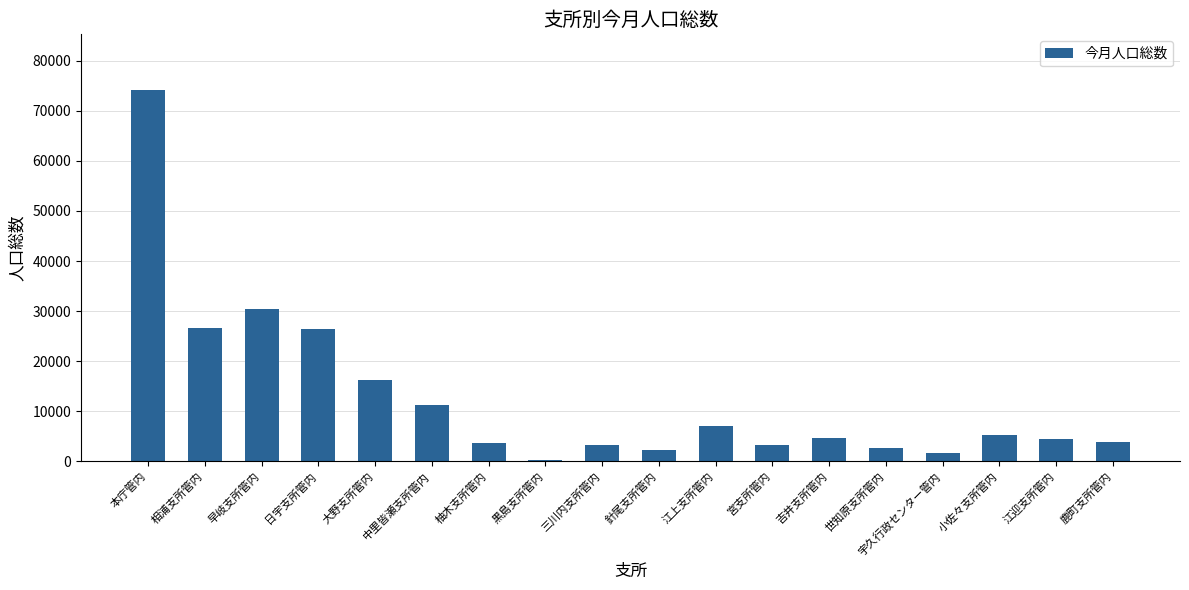

What is the change in value from 大野支所管内 to 江迎支所管内?

-11776